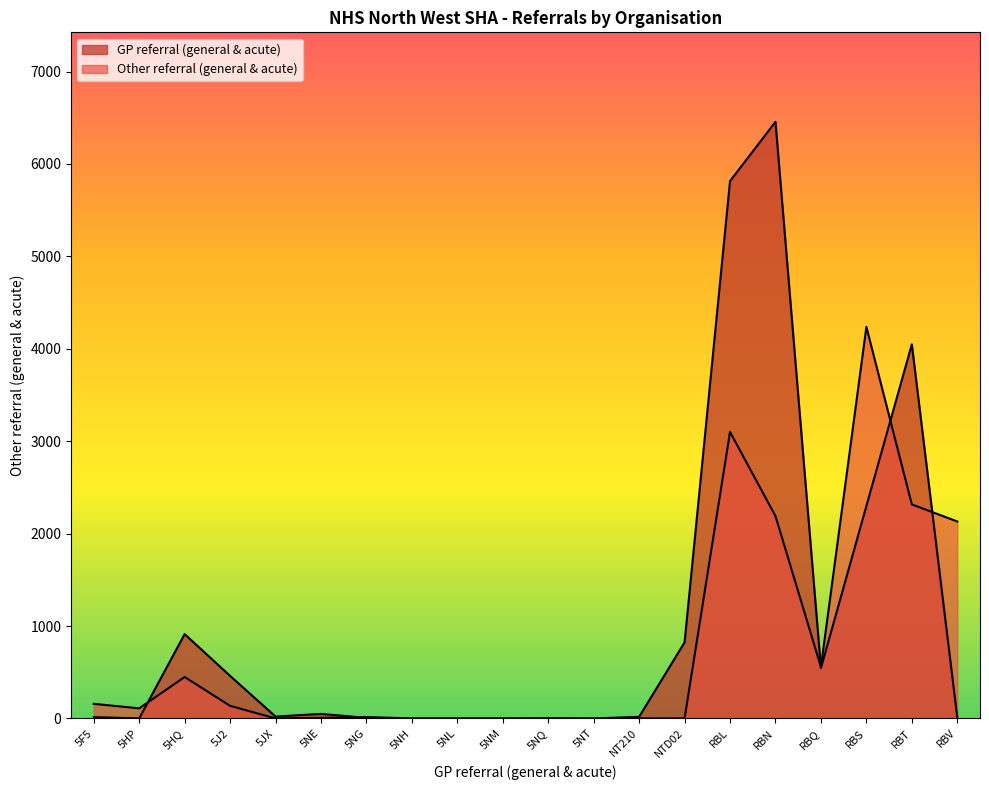

Reading left to right, transcribe all the data shown in this chart.

GP referral (general & acute): 5F5=14	5HP=0	5HQ=912	5J2=460	5JX=20	5NE=49	5NG=6	5NH=0	5NL=0	5NM=0	5NQ=3	5NT=0	NT210=17	NTD02=823	RBL=5815	RBN=6456	RBQ=544	RBS=2298	RBT=4048	RBV=10
Other referral (general & acute): 5F5=158	5HP=109	5HQ=448	5J2=136	5JX=0	5NE=6	5NG=15	5NH=0	5NL=0	5NM=0	5NQ=0	5NT=0	NT210=0	NTD02=0	RBL=3100	RBN=2189	RBQ=556	RBS=4237	RBT=2316	RBV=2131